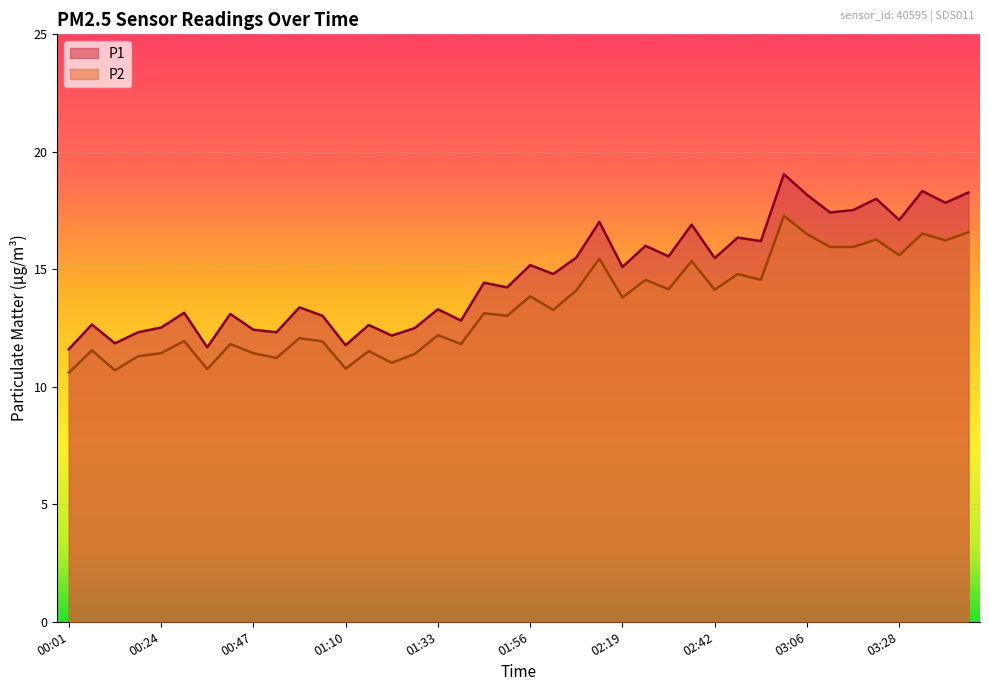

What is the difference between the highest and lowest values at 03:46?

1.7